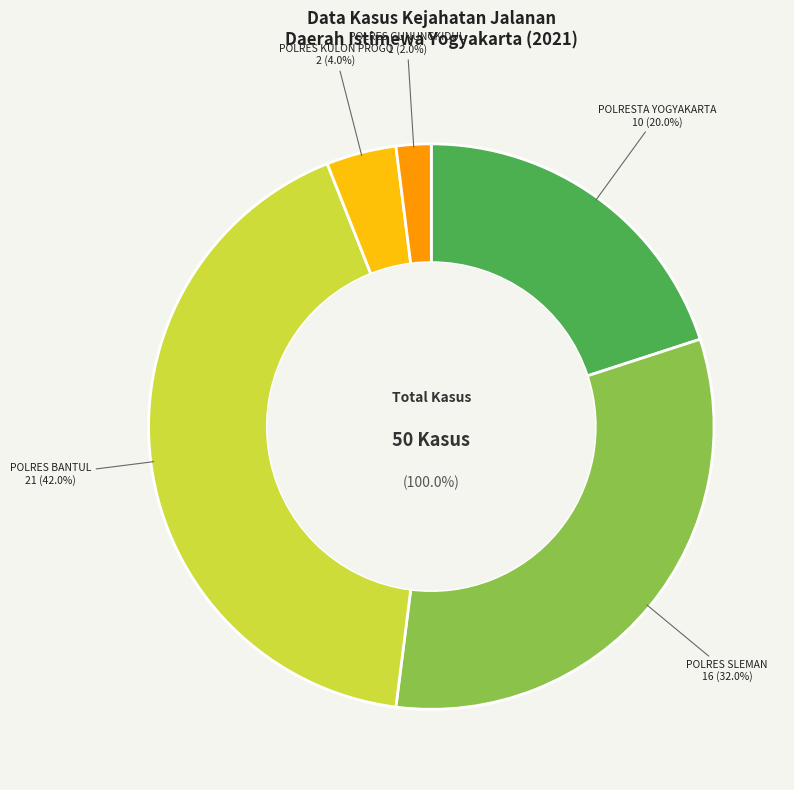

What is the change in value from POLRES BANTUL to POLRES GUNUNGKIDUL?

-20